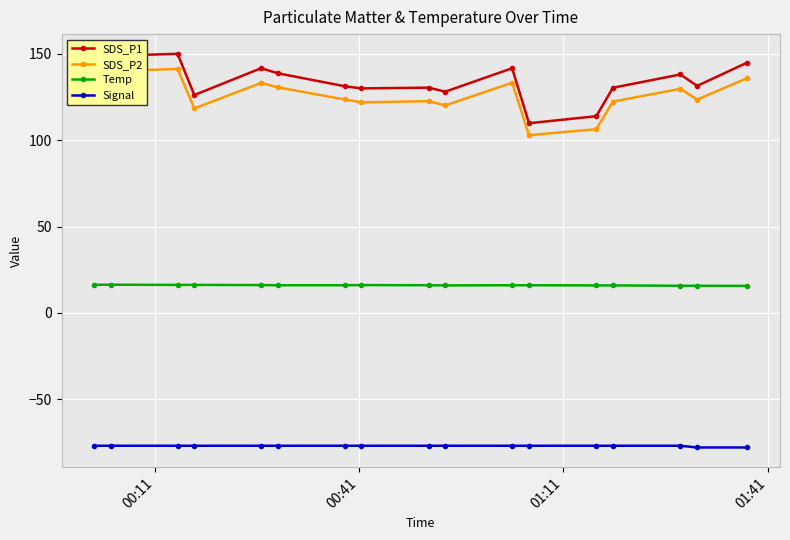

How many data points does each series have?

17